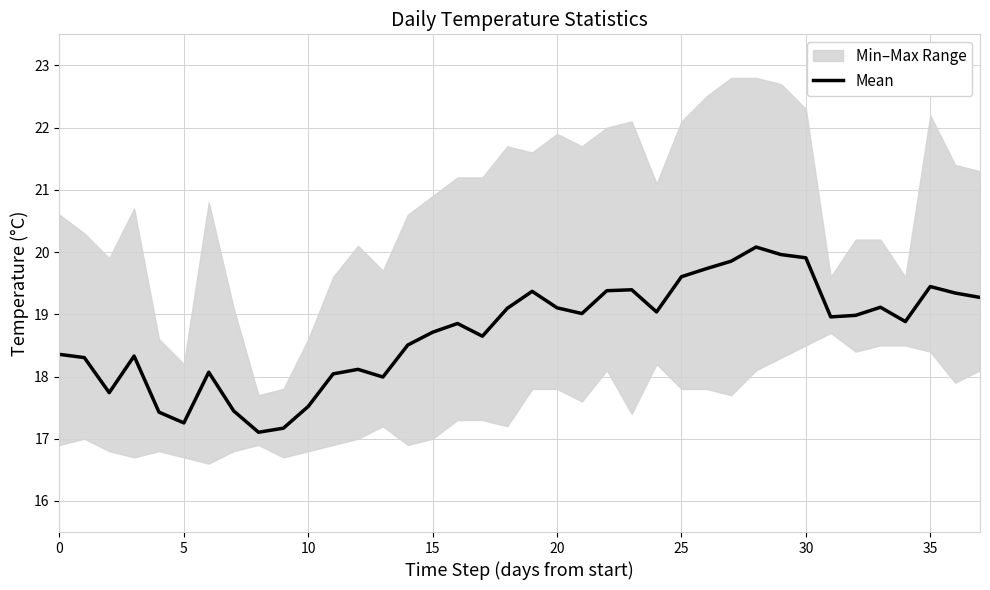

What is the label of the 3rd point from the right?

35